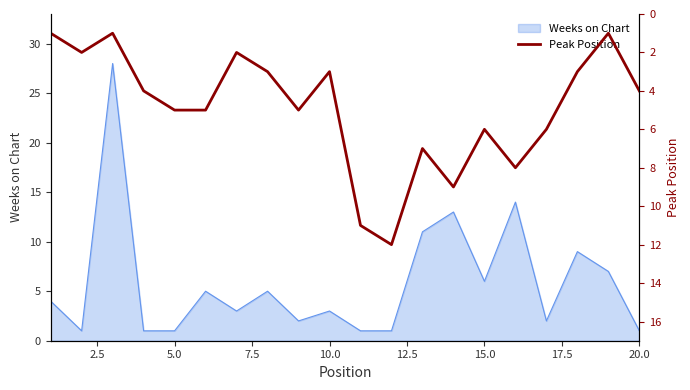

The chart shows a value of 1 at 0.0. True or false?

True